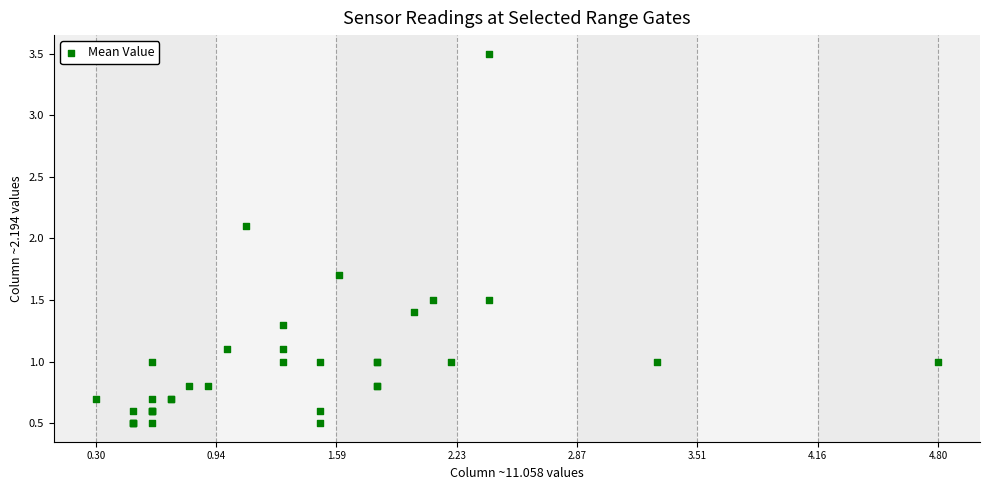

What Y value in the scatter plot is closest to 2?

2.1